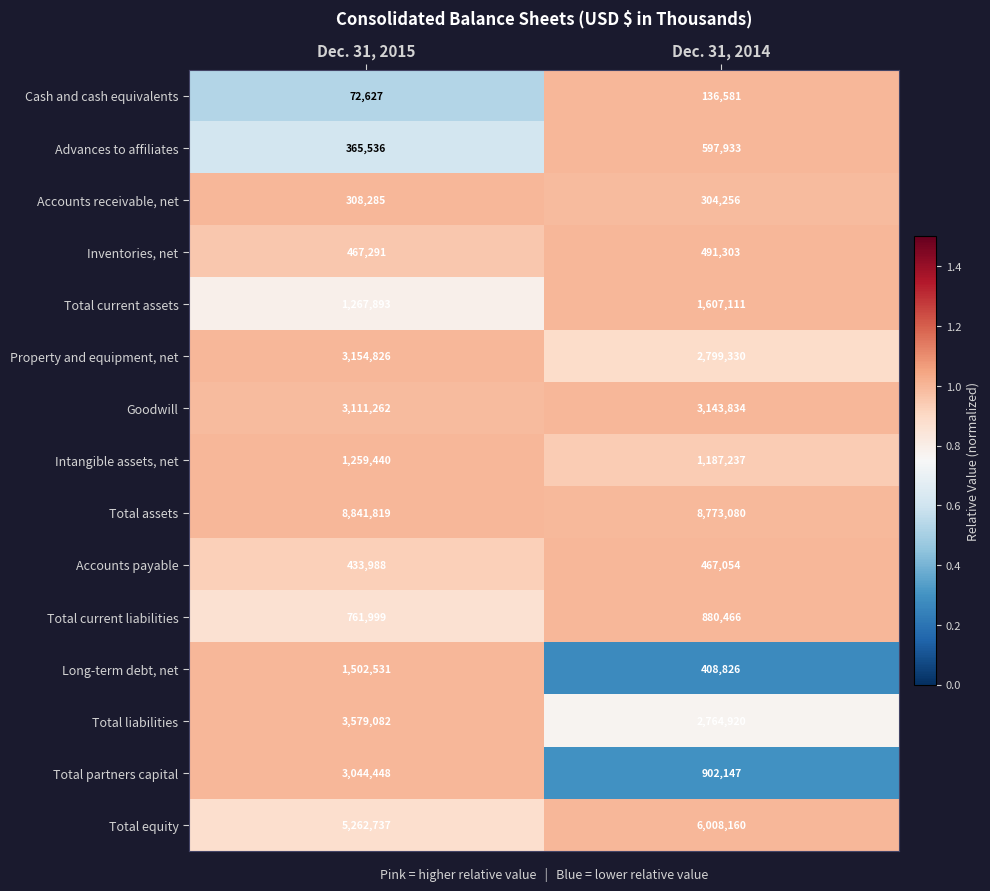

The Total partners capital series shows 4400593 at Dec. 31, 2015. True or false?

False